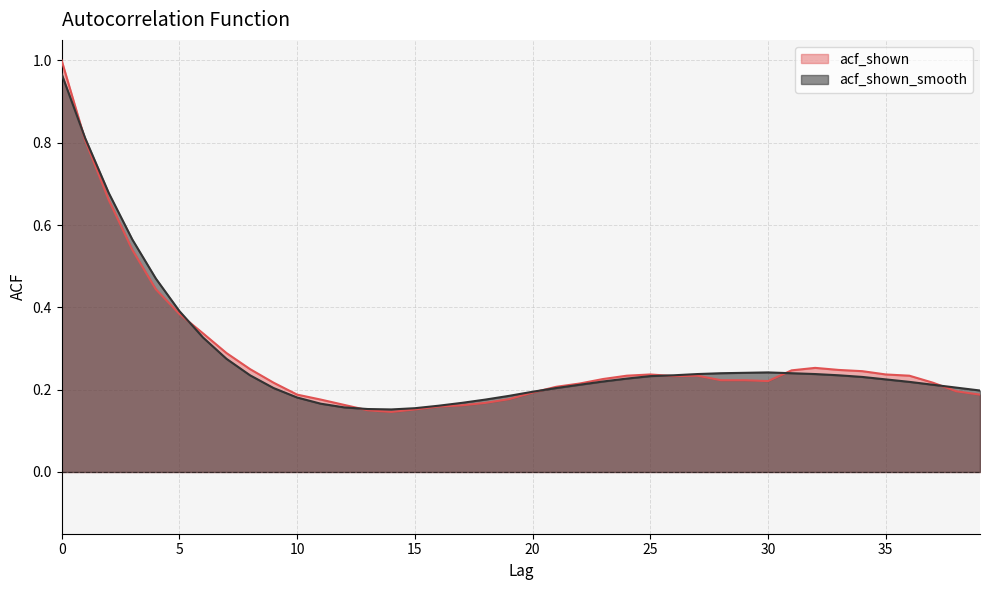

What is the maximum value shown in the chart?

1.0